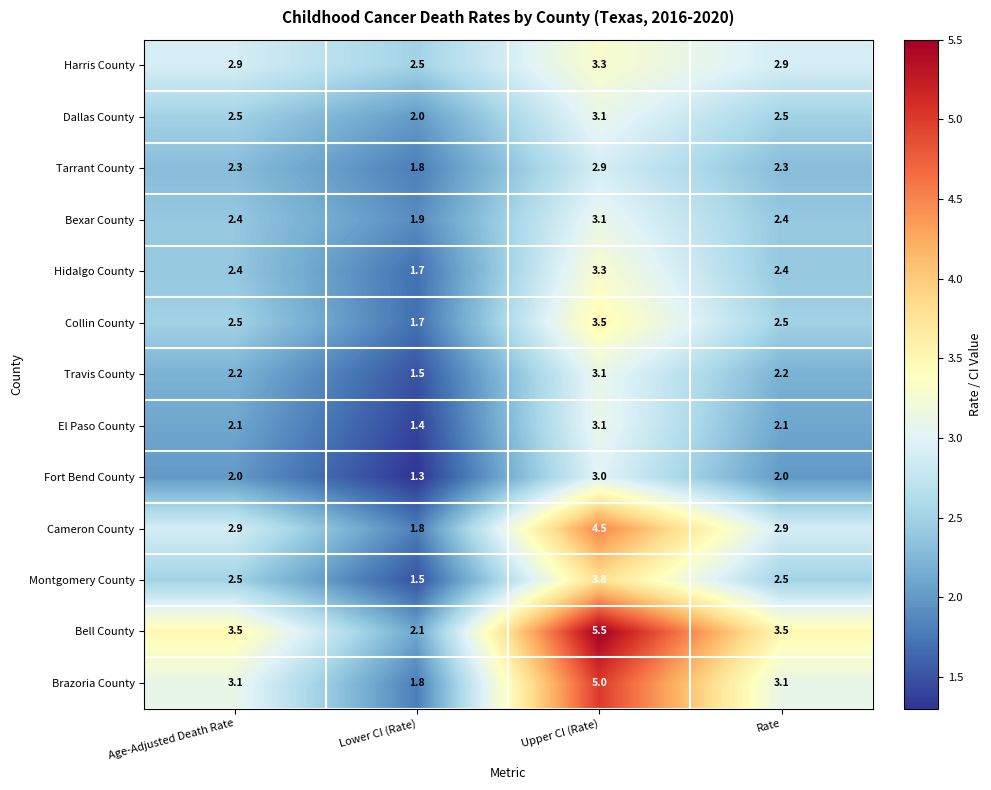

Count the number of categories in the chart.

4